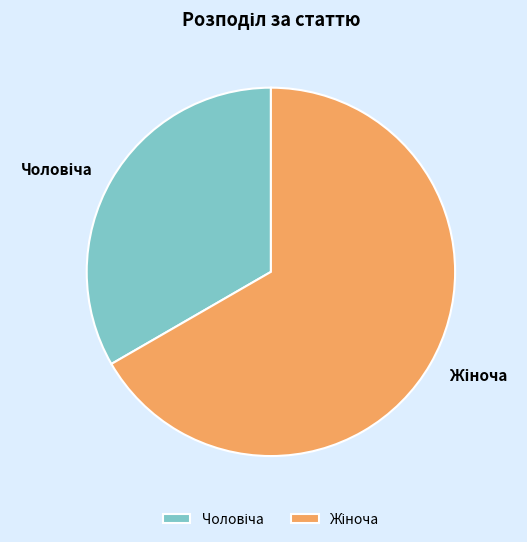

Does any single category account for the majority?

Yes